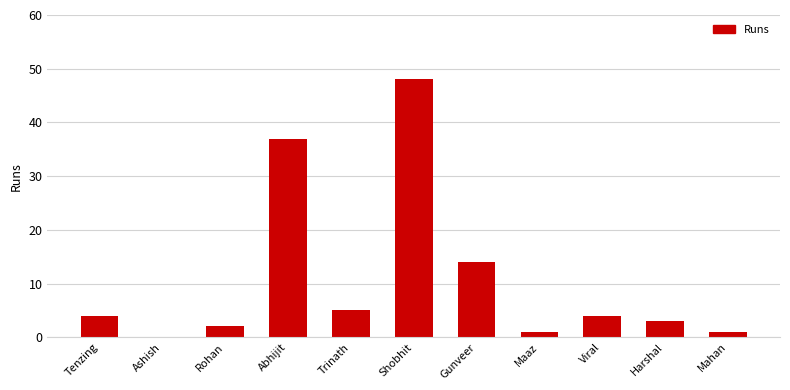

What is the average value?

11